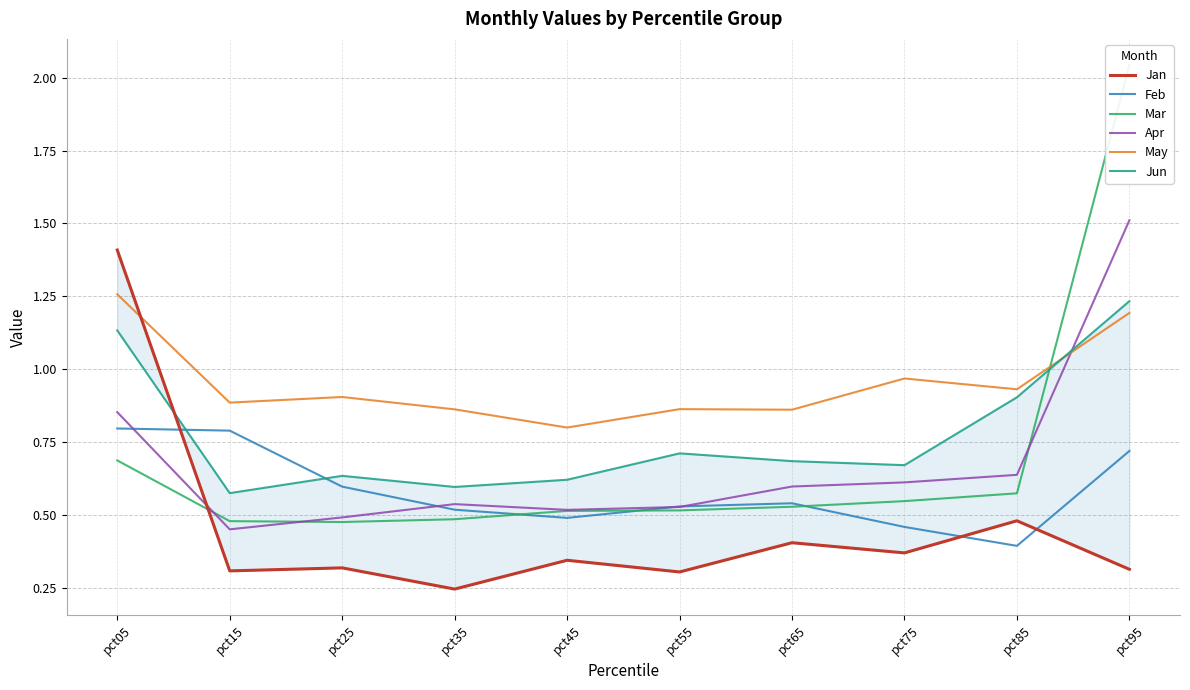

What is the sum of all Jun values?

7.8